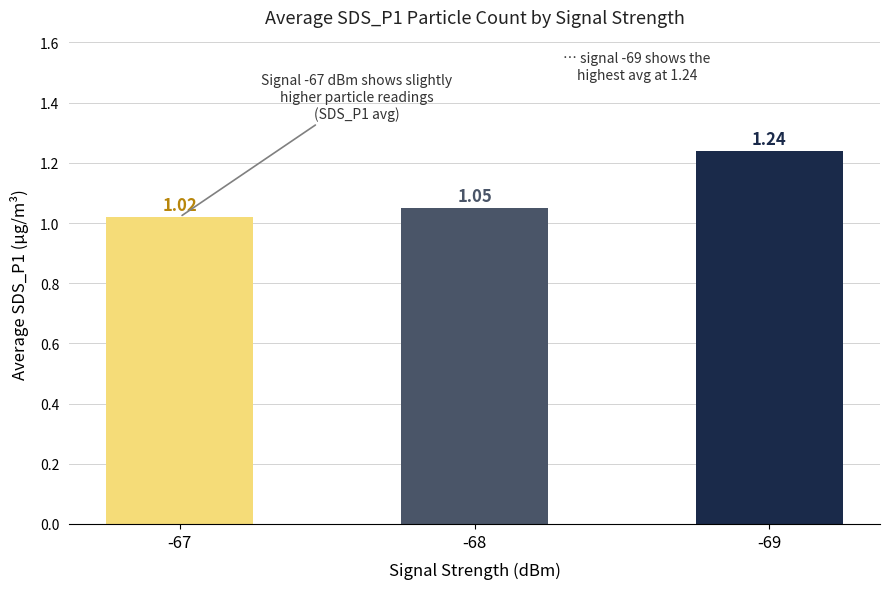

Rank the categories by value from lowest to highest.

-67, -68, -69